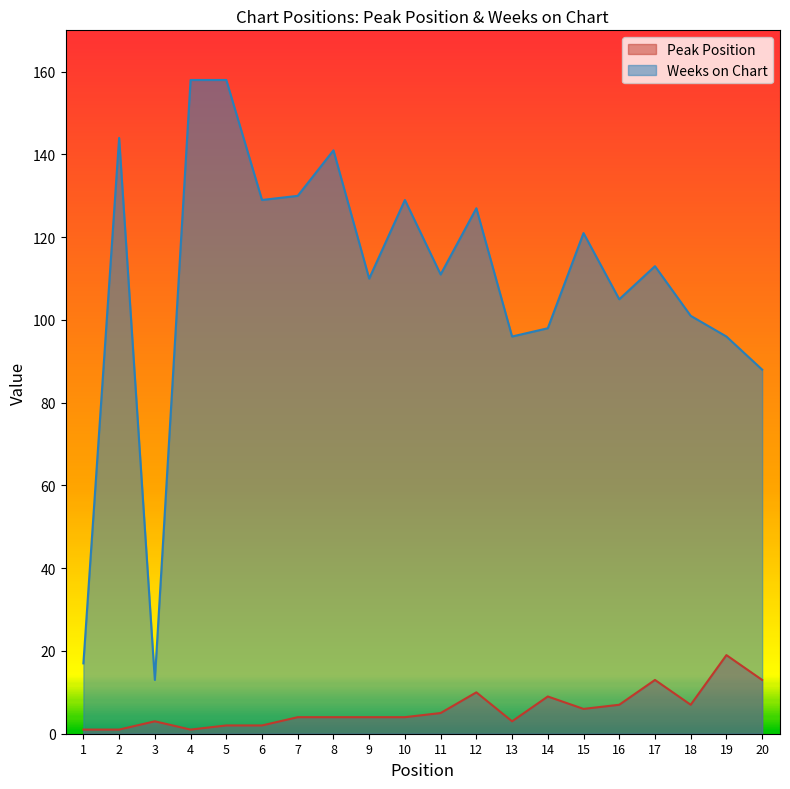

List the series in order of their overall mean, highest first.

Weeks on Chart, Peak Position